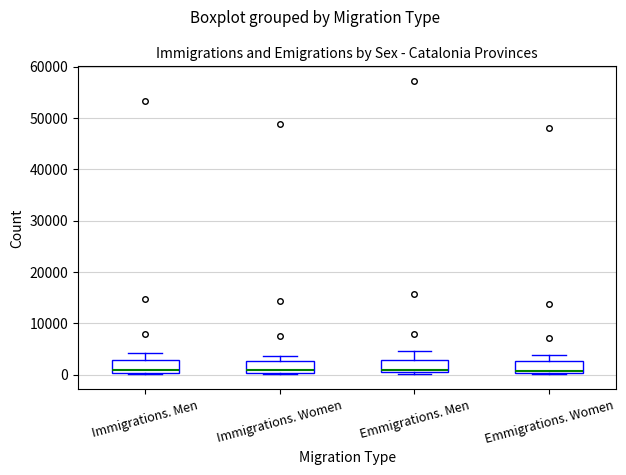

Where does the upper whisker of the box for Emmigrations. Women end on the y-axis? The values are not printed on the chart, so give them approximately, as read against the axis.

4000